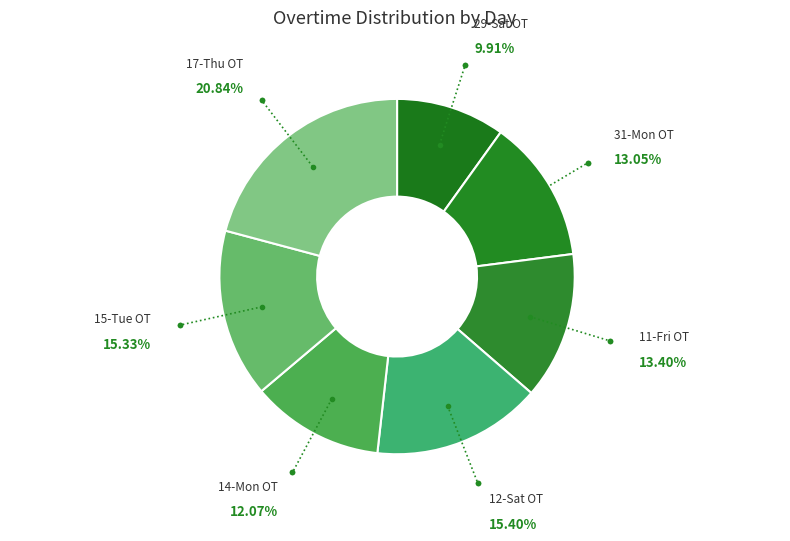

To the nearest percent, what is the difference between the largest and smallest slice percentages?

11%